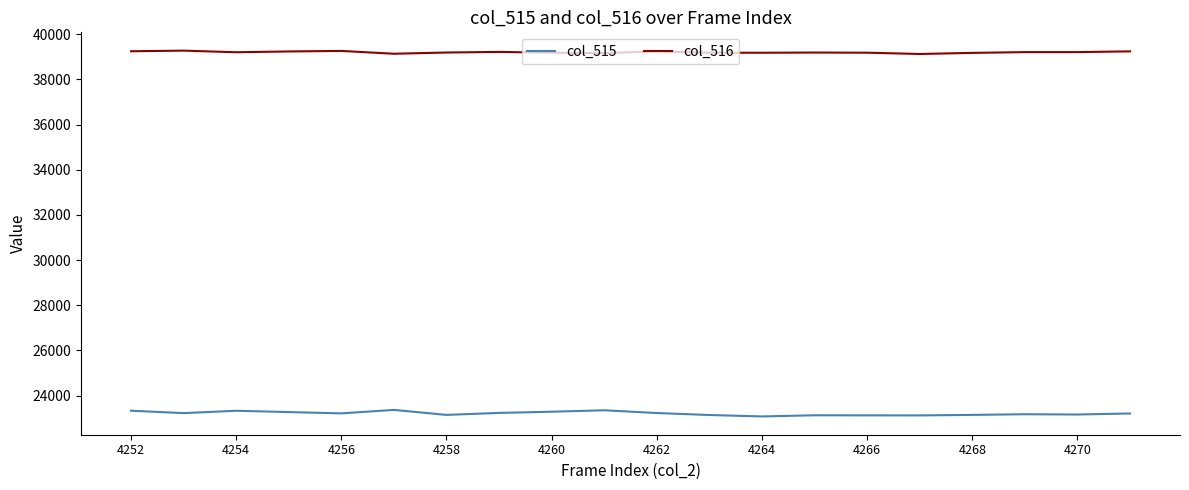

Which series has the widest spread of values?

col_515